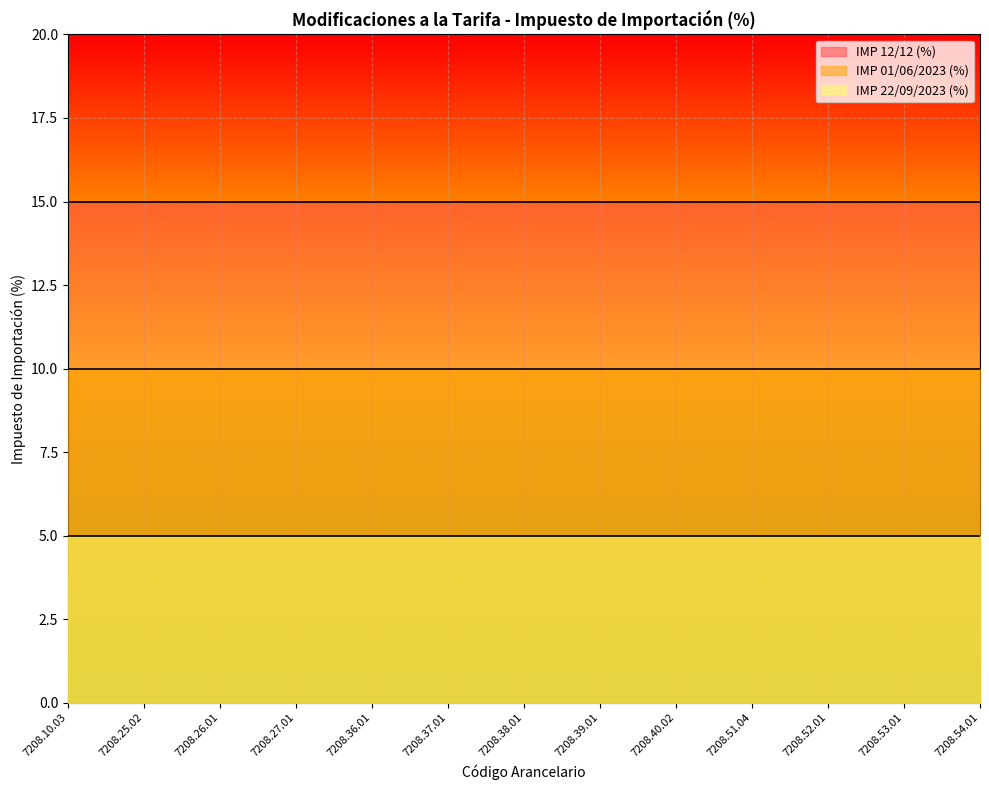

At how many categories does at least one series exceed 5?

13